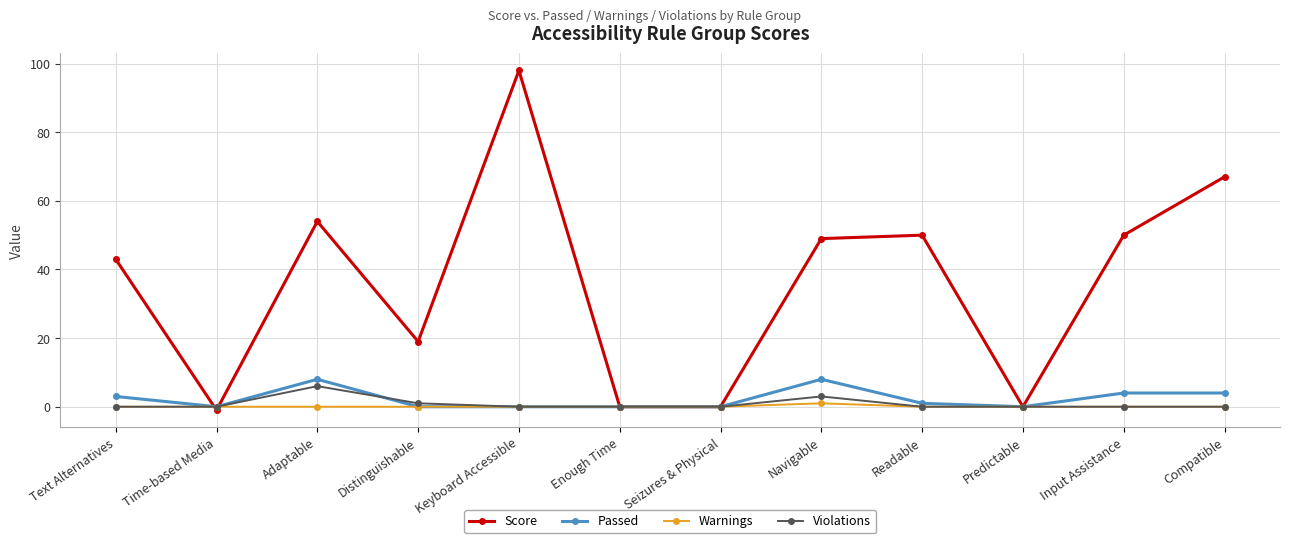

Which series has the widest spread of values?

Score